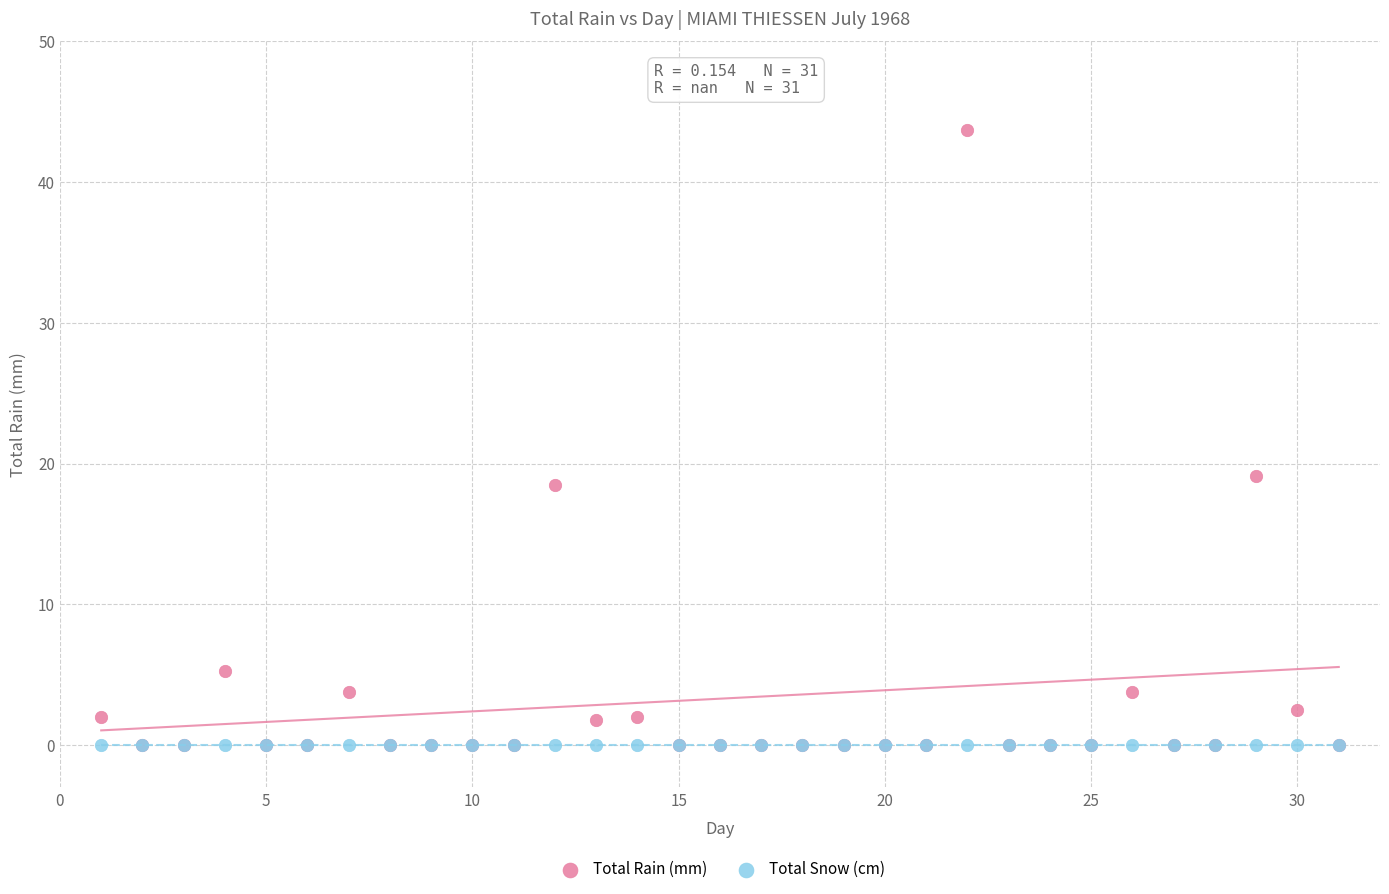

In the Total Rain (mm) series, what Y value is closest to 21?

19.1